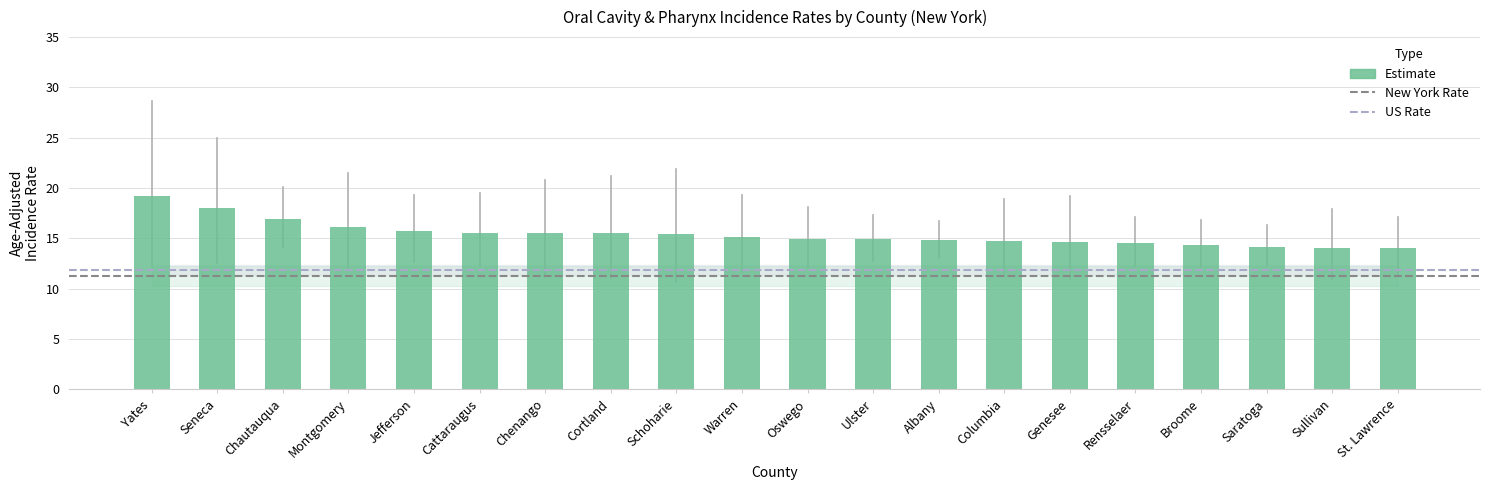

Read the value at St. Lawrence.

14.1